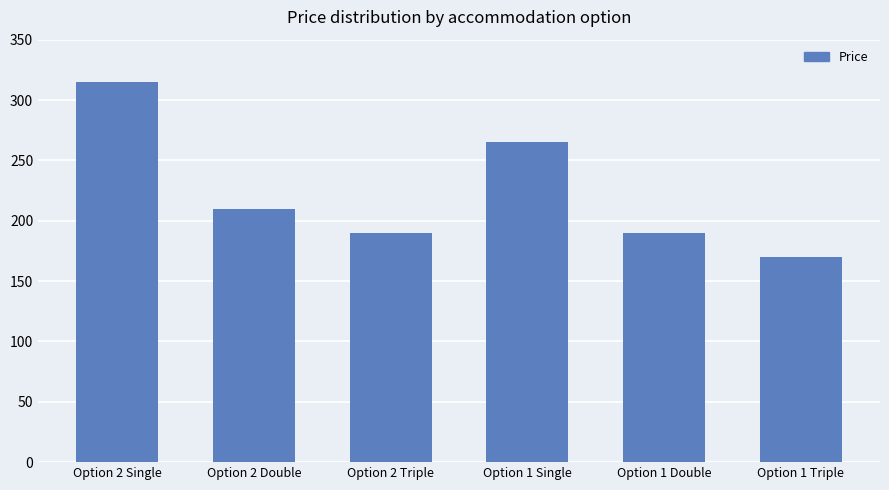

True or false: the data shows 92 at Option 2 Triple.

False